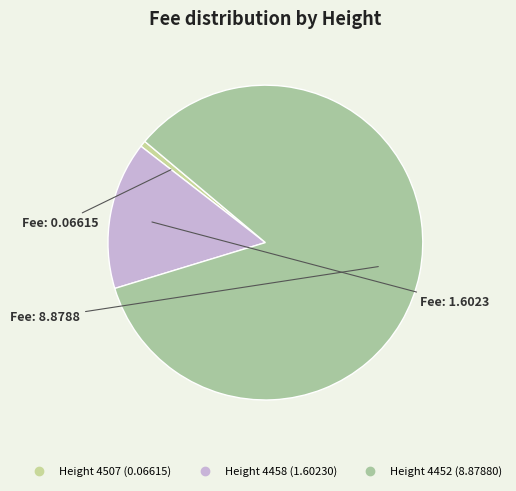

How many segments does this pie chart have?

3